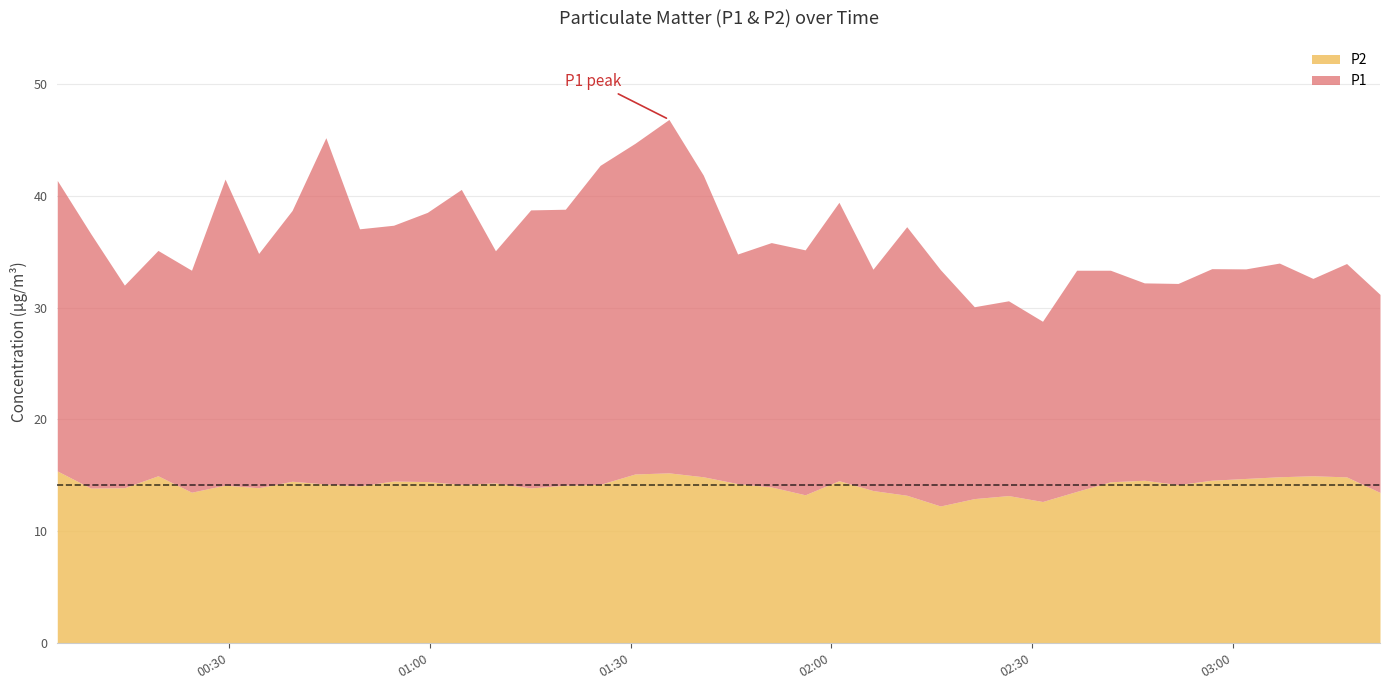

Between 2022-10-24T01:35:44 and 2022-10-24T02:31:35, which series saw the biggest shift?

P1